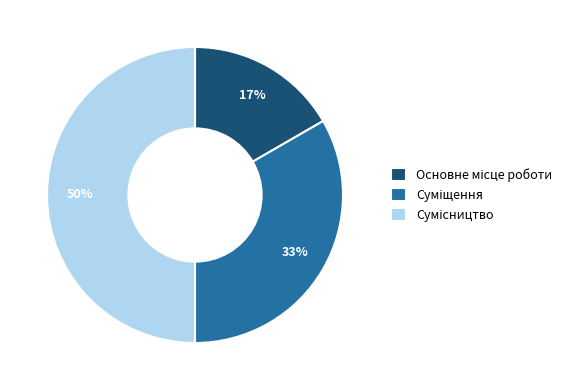

To the nearest percent, what is the difference between the largest and smallest slice percentages?

33%